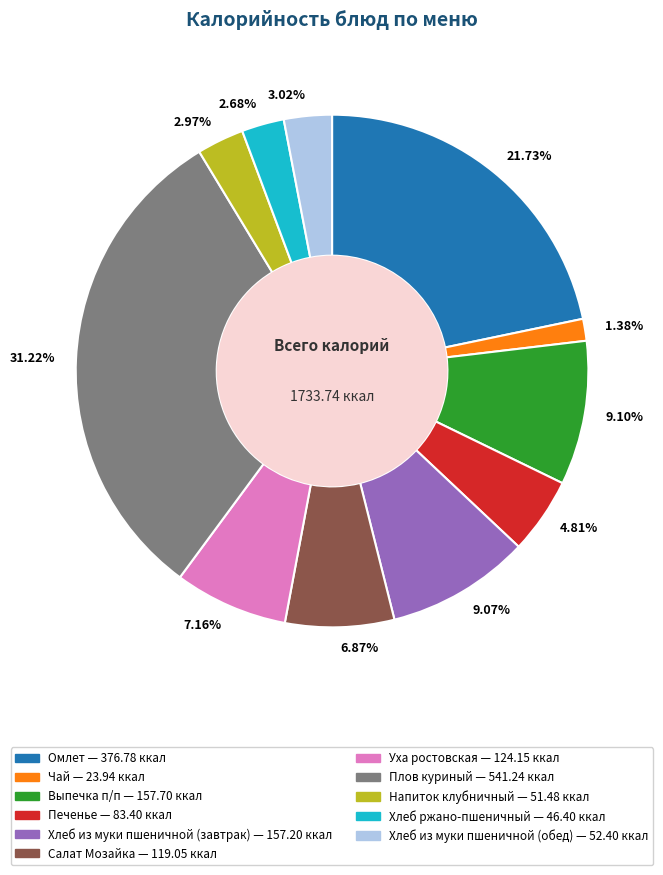

Does any single category account for the majority?

No